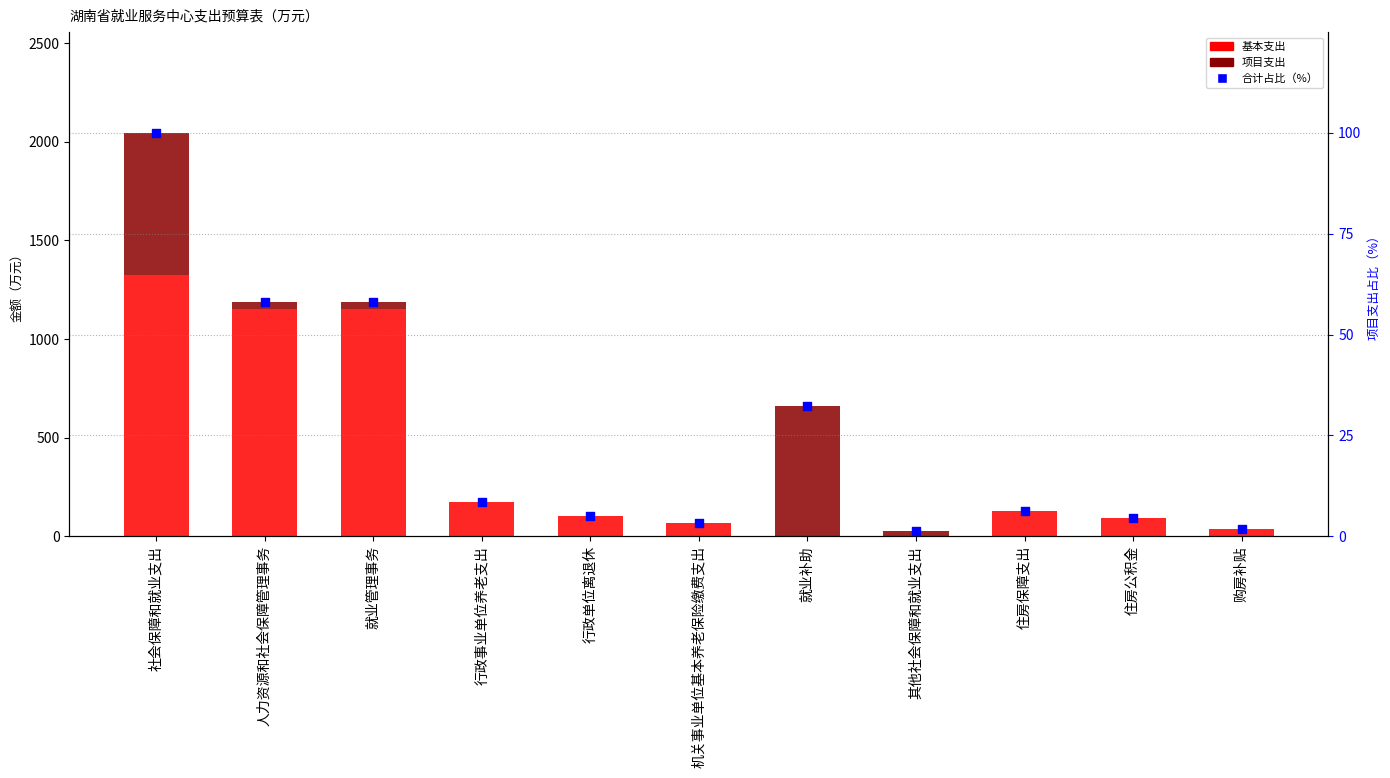

What are all the series names shown in the legend?

基本支出, 项目支出, 合计占比（%）